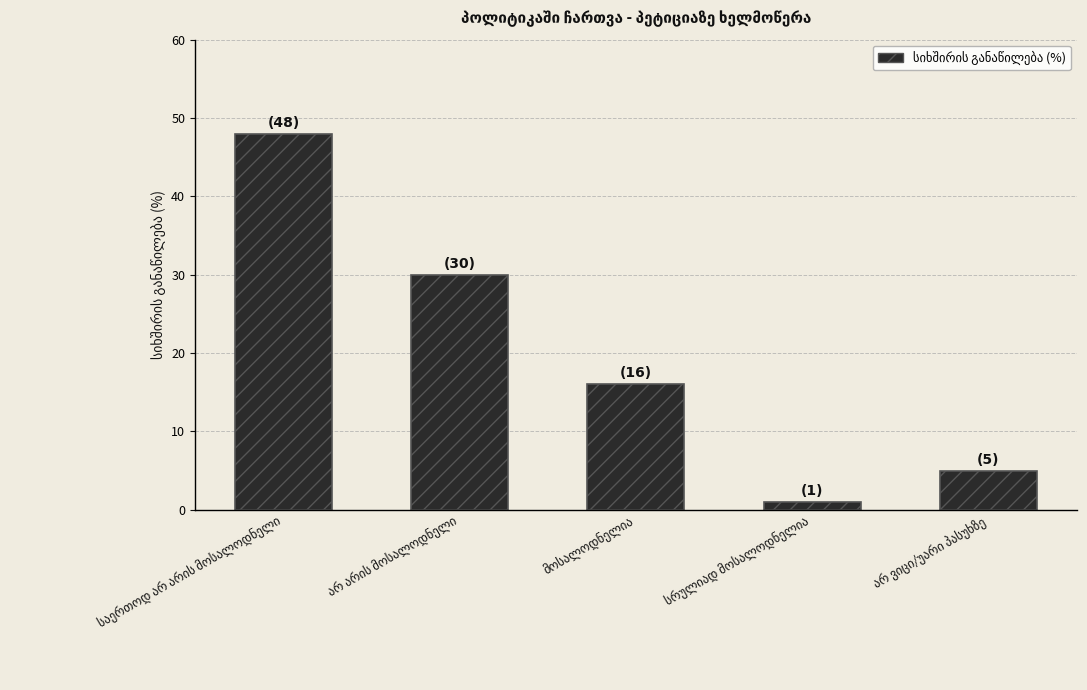

What is the difference between the maximum and minimum values?

47